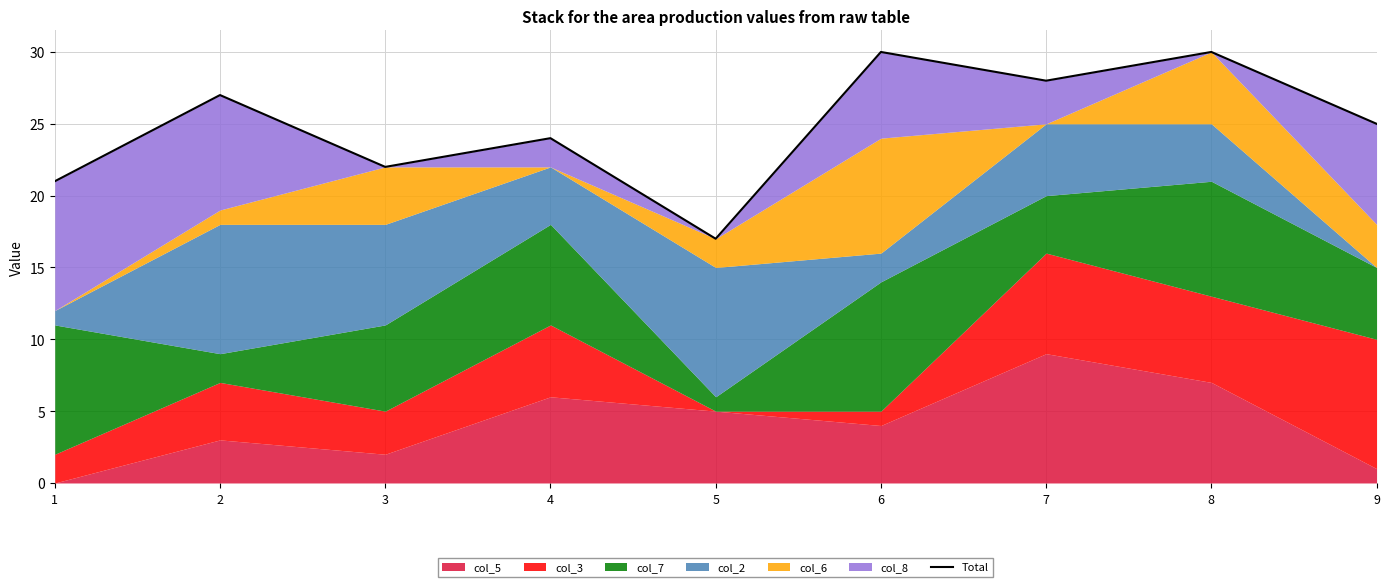

What is the change in value from 5 to 8?

+13